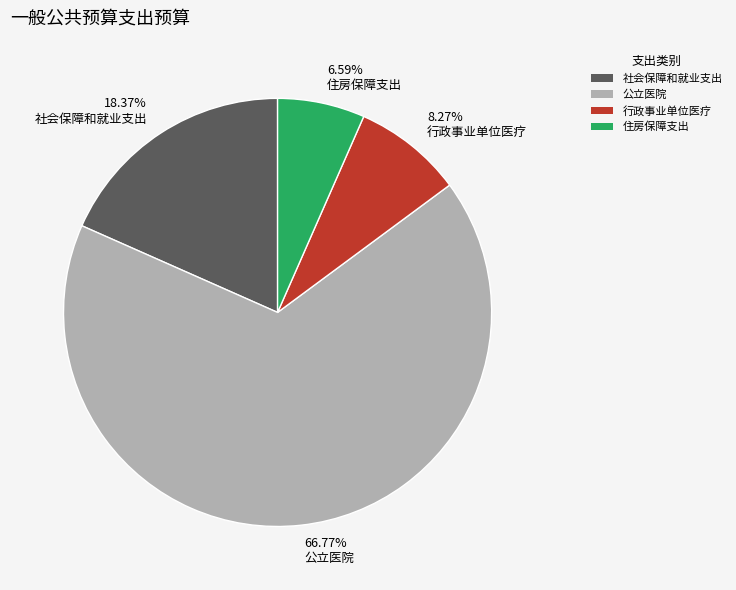

What is the largest slice in the pie chart?

66.77% 公立医院